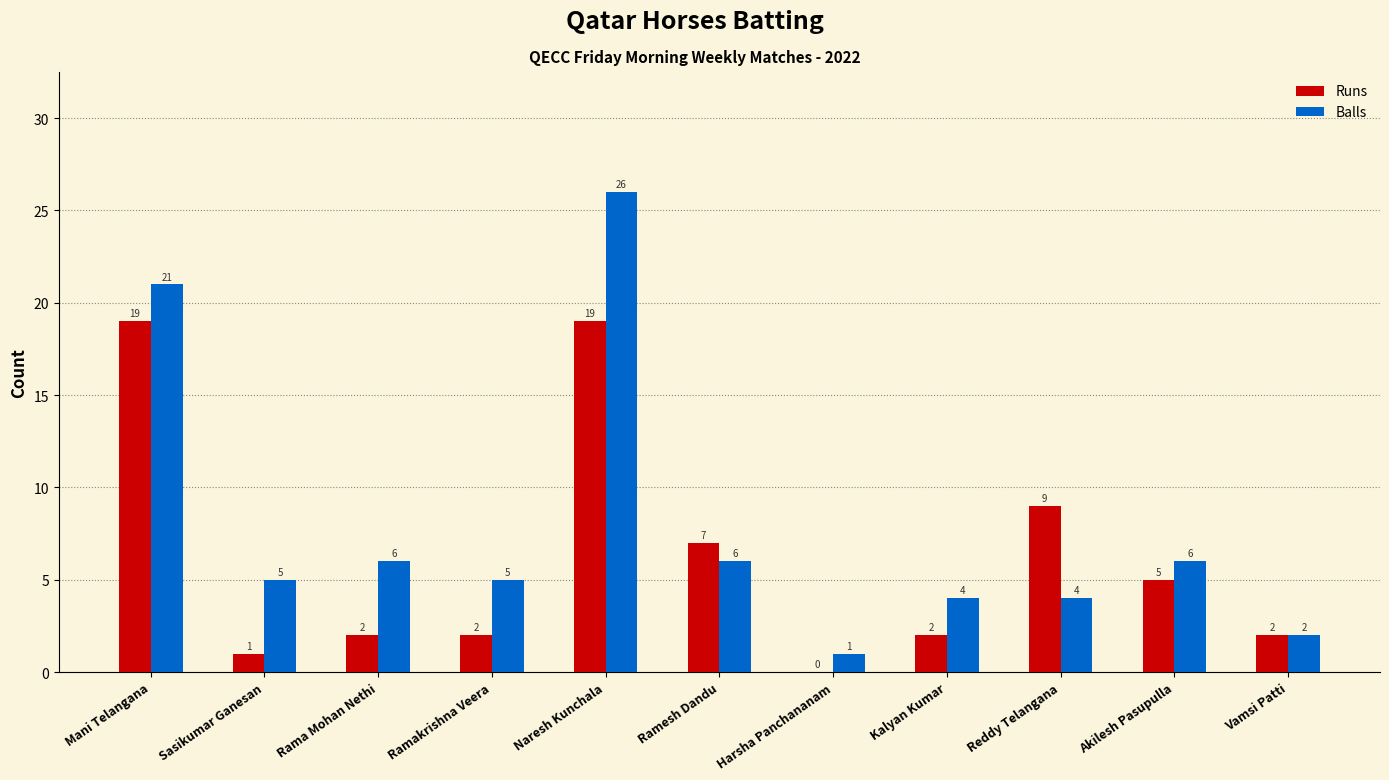

Where is Runs nearest to the value 9?

Reddy Telangana